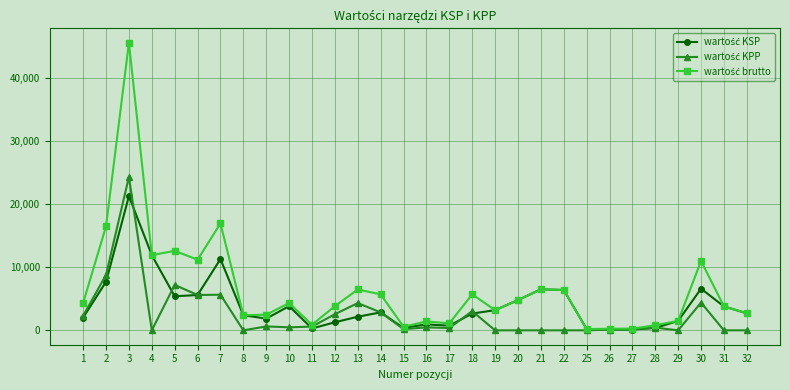

At which category is the sum across all series the highest?

3